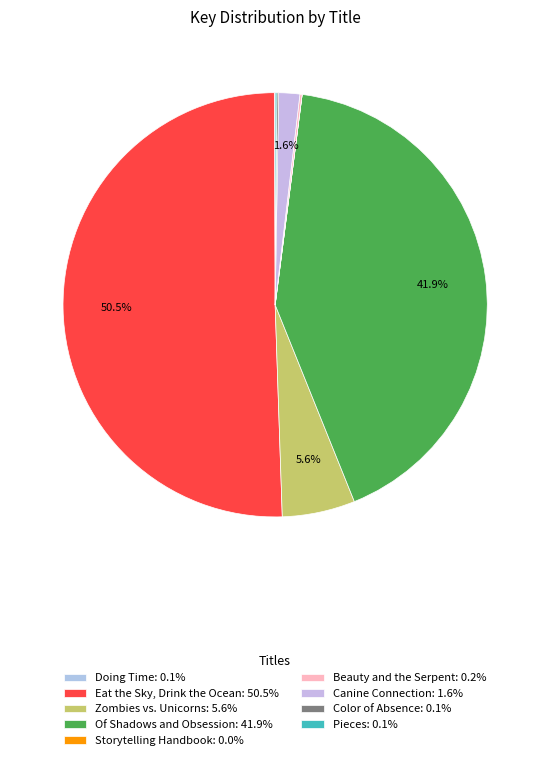

What percentage is NOT represented by Zombies vs. Unicorns?

94.4%